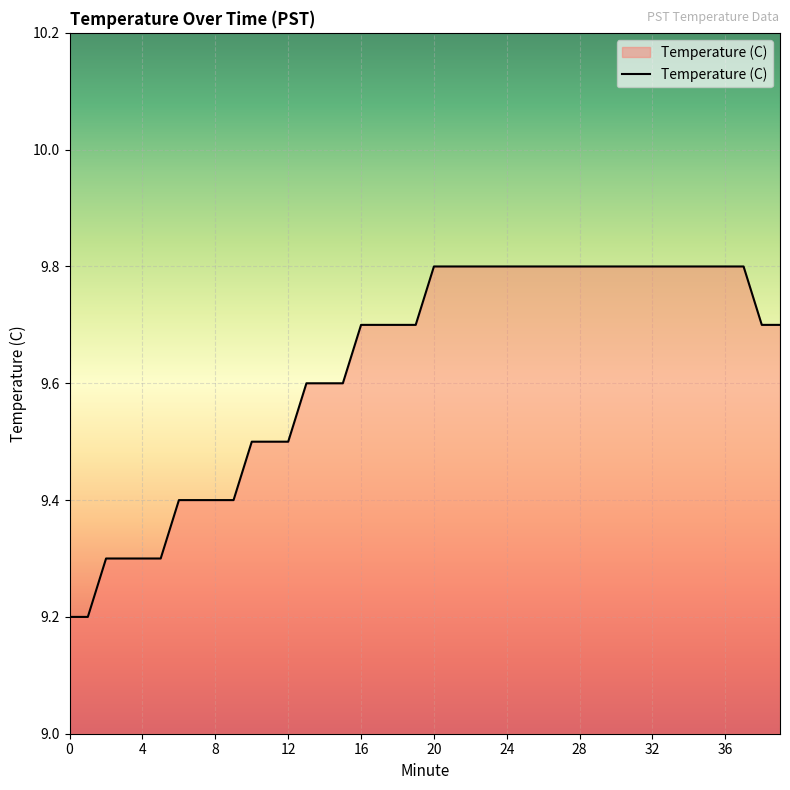

How many values are between 9 and 10?

40